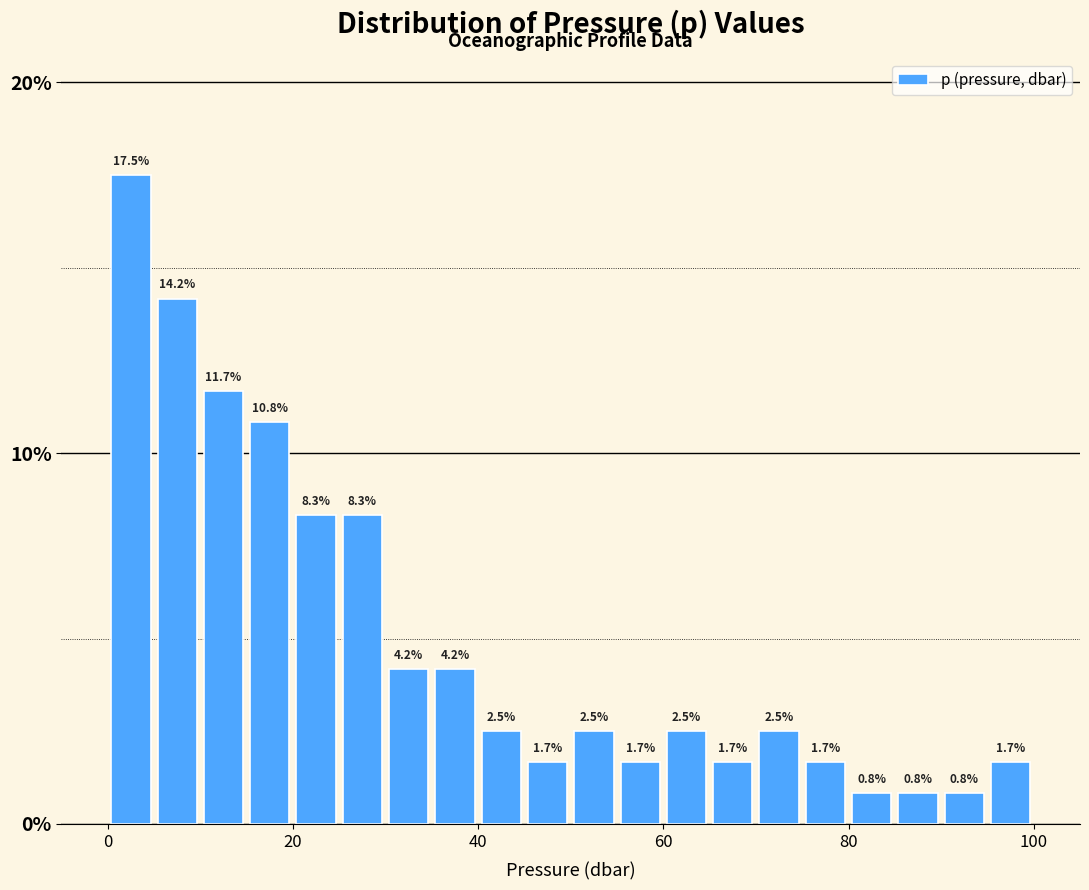

Around what value on the x-axis is the tallest bar? Give the approximate position of its centre, as read against the axis.

2